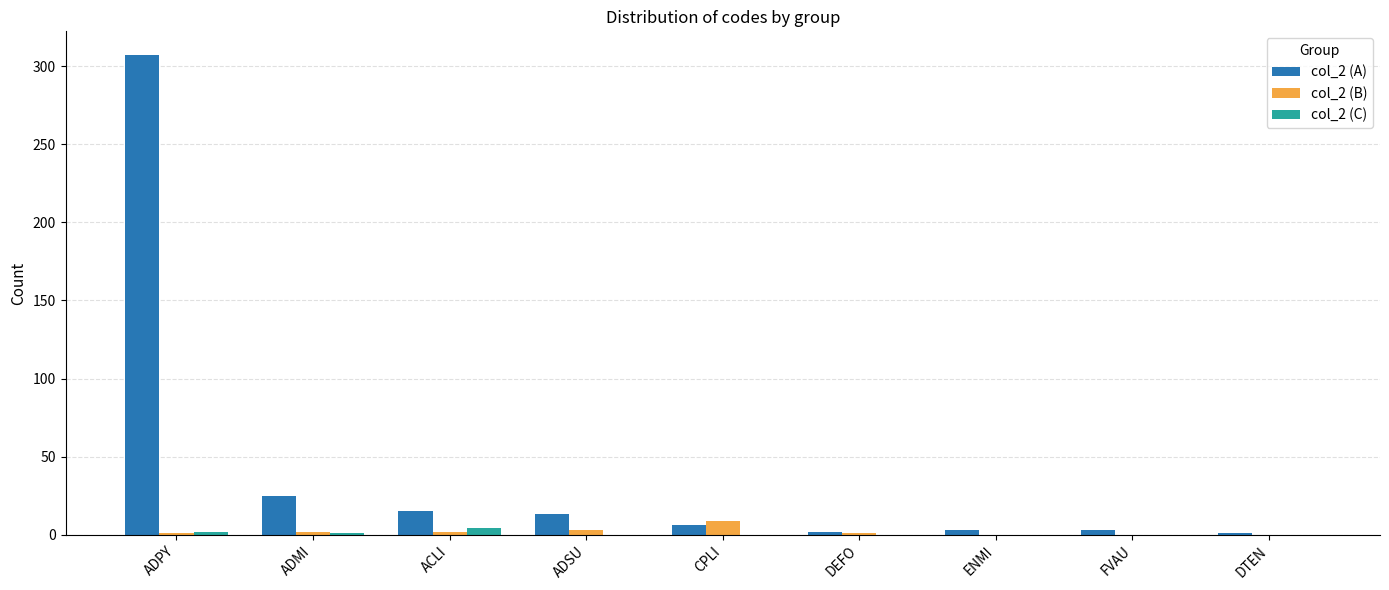

Which label corresponds to the largest value in the chart?

ADPY